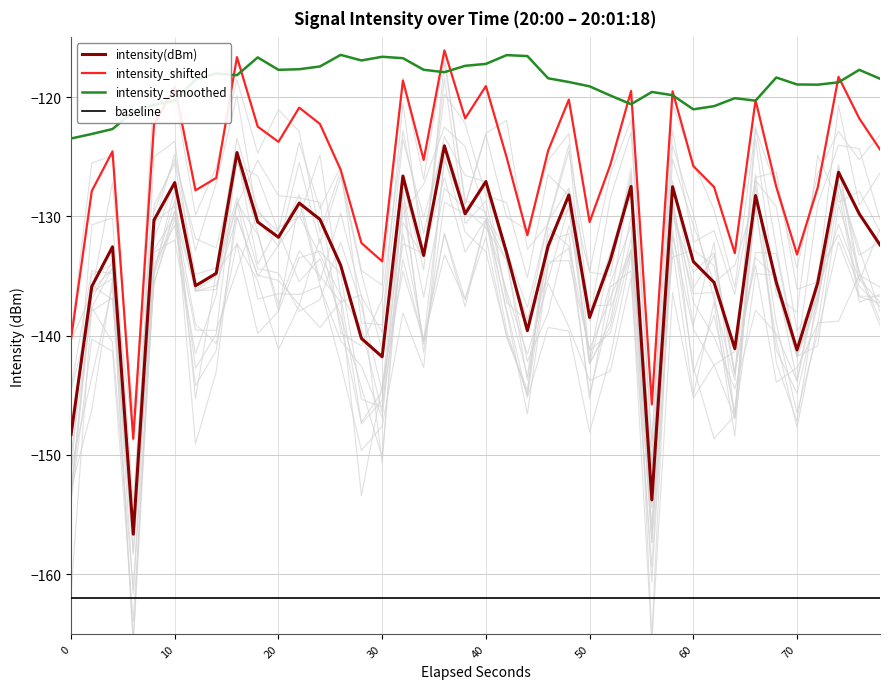

True or false: intensity_smoothed and intensity(dBm) intersect in this chart.

False